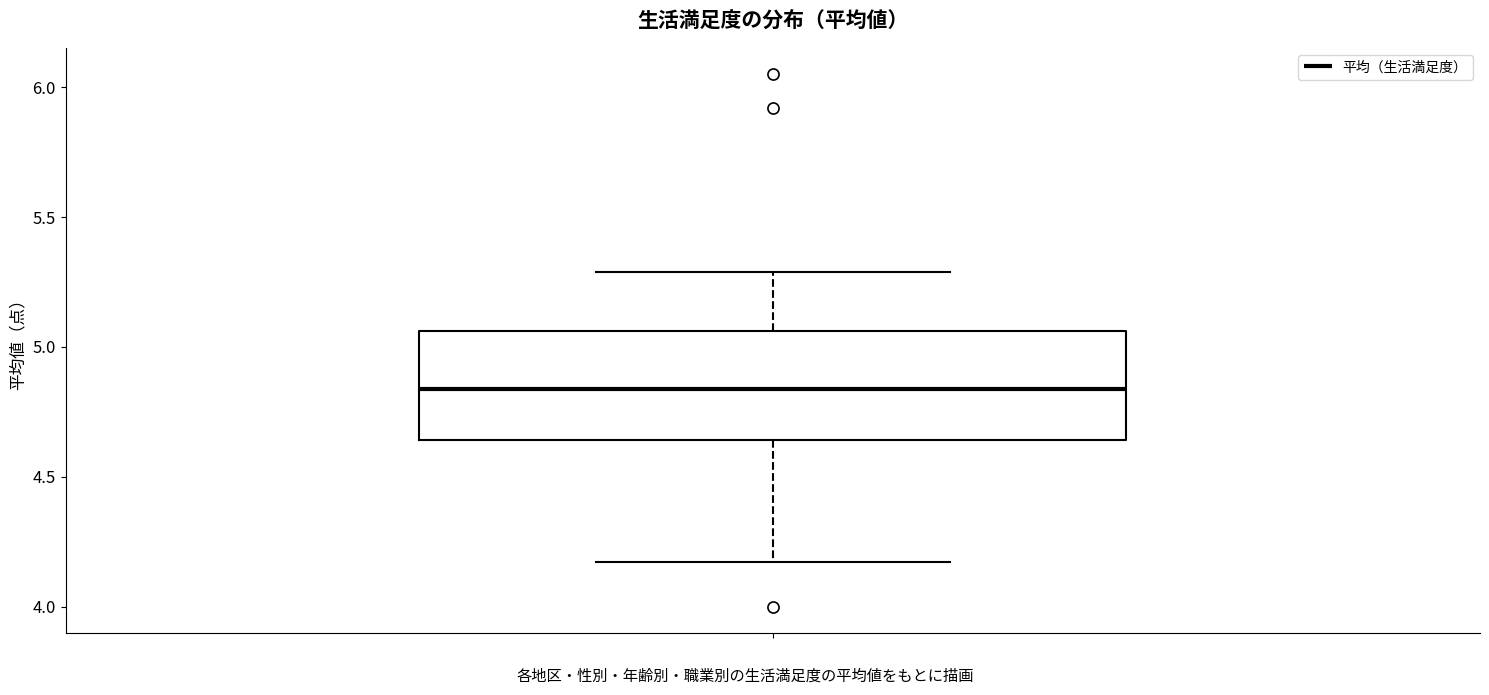

Read this box plot against the y-axis: the position of the median line, the range covered by the box, and the ends of both whiskers. The values are not printed on the chart, so give them approximately, as read against the axis.

median 4.85, box 4.65 to 5.05, whiskers 4.15 to 5.30